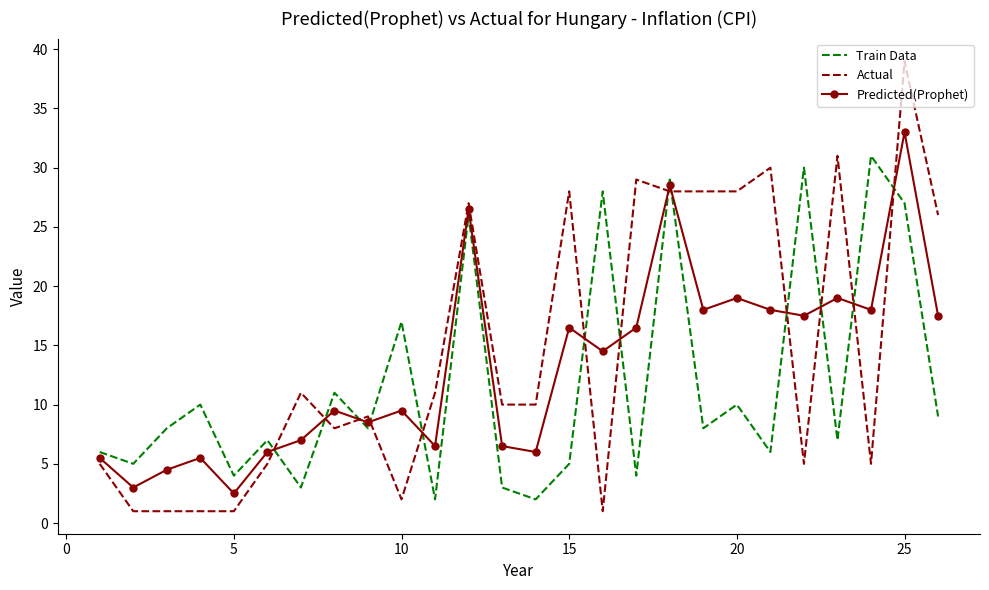

Which series has the largest range (max minus min)?

Actual